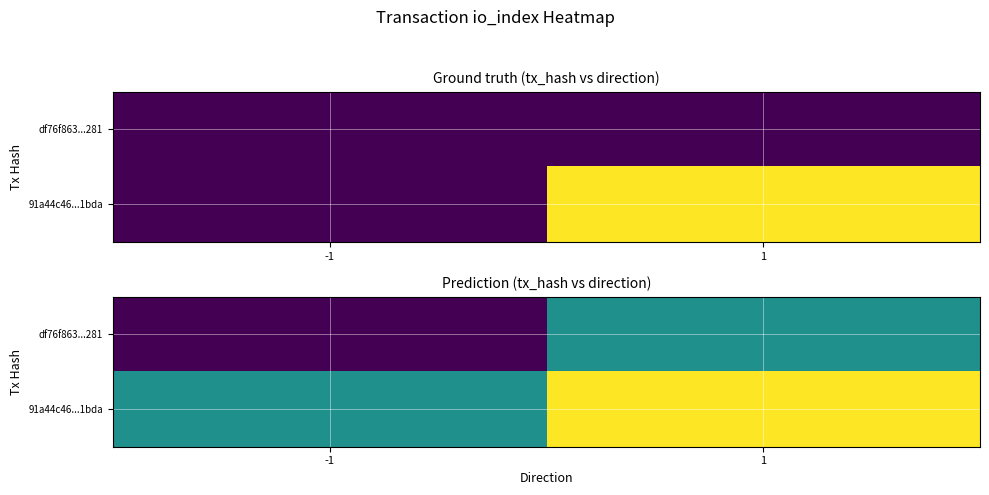

What is the difference between the maximum and minimum values in the df76f863...281 series?

1